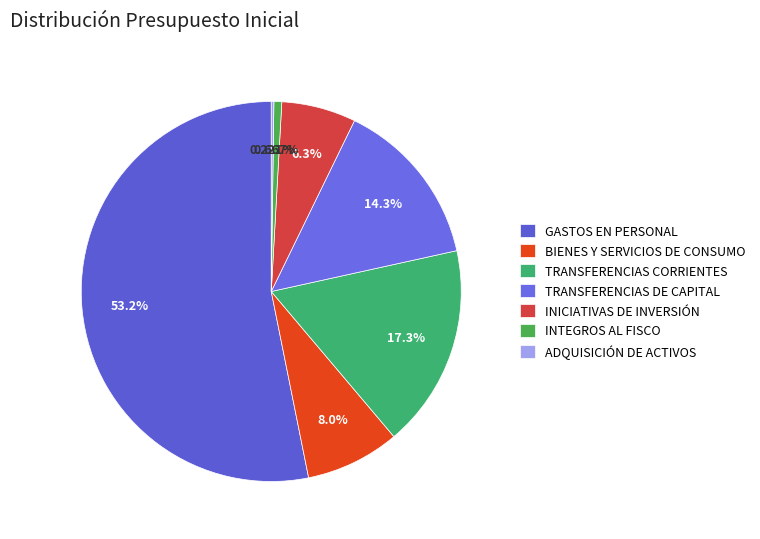

Is it true that TRANSFERENCIAS CORRIENTES is 4% of the pie?

False